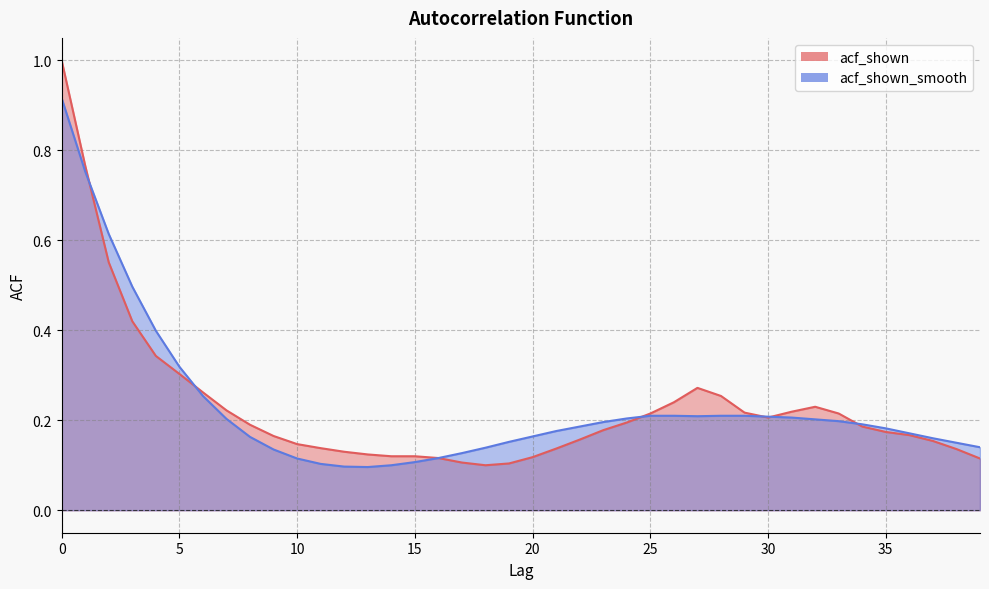

At how many categories does at least one series exceed 0?

40